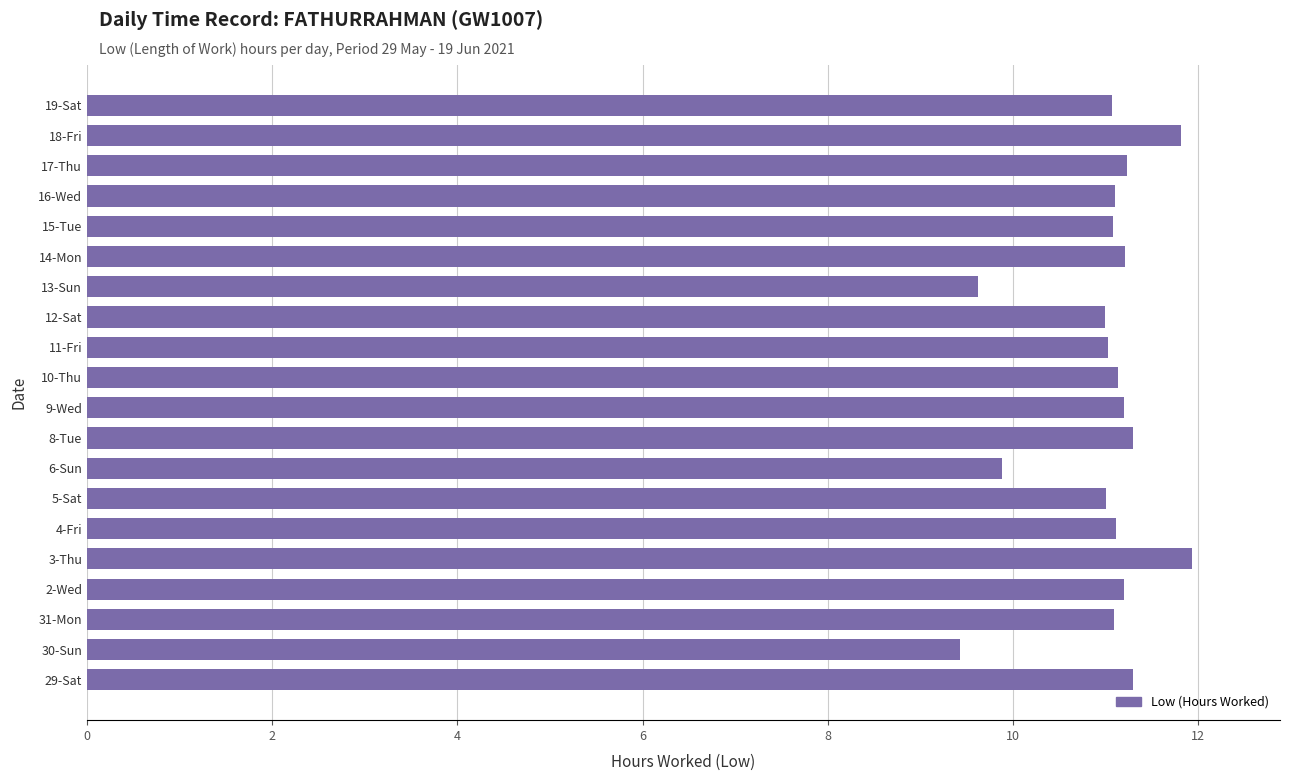

What is the maximum value shown in the chart?

11.9